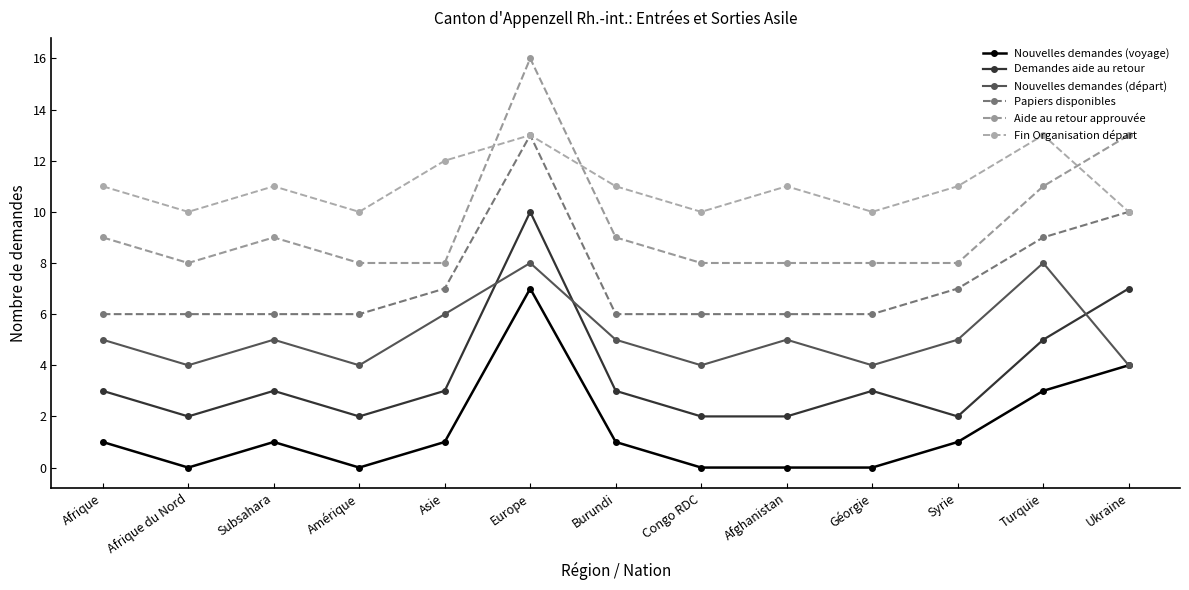

How many lines are shown in the chart?

6